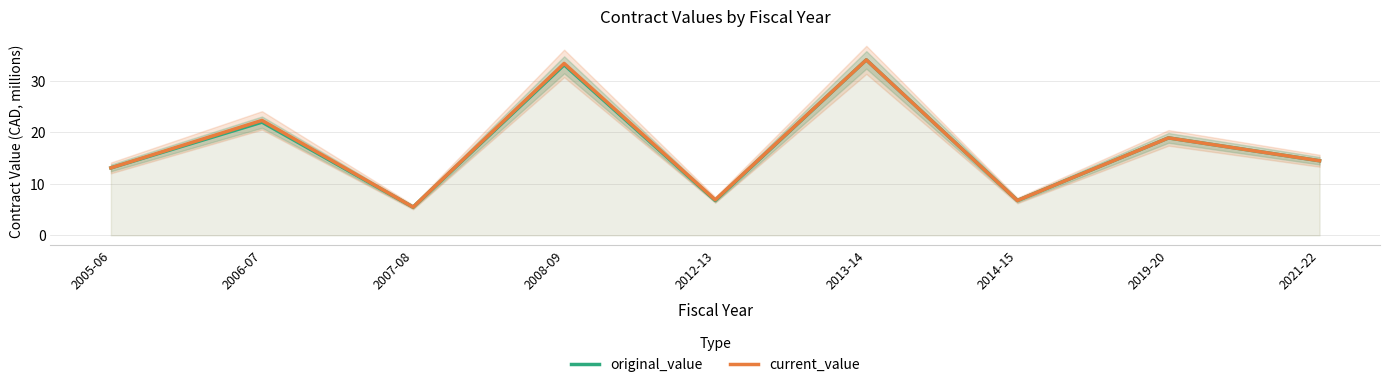

What is the average value of the current_value series?

17.3